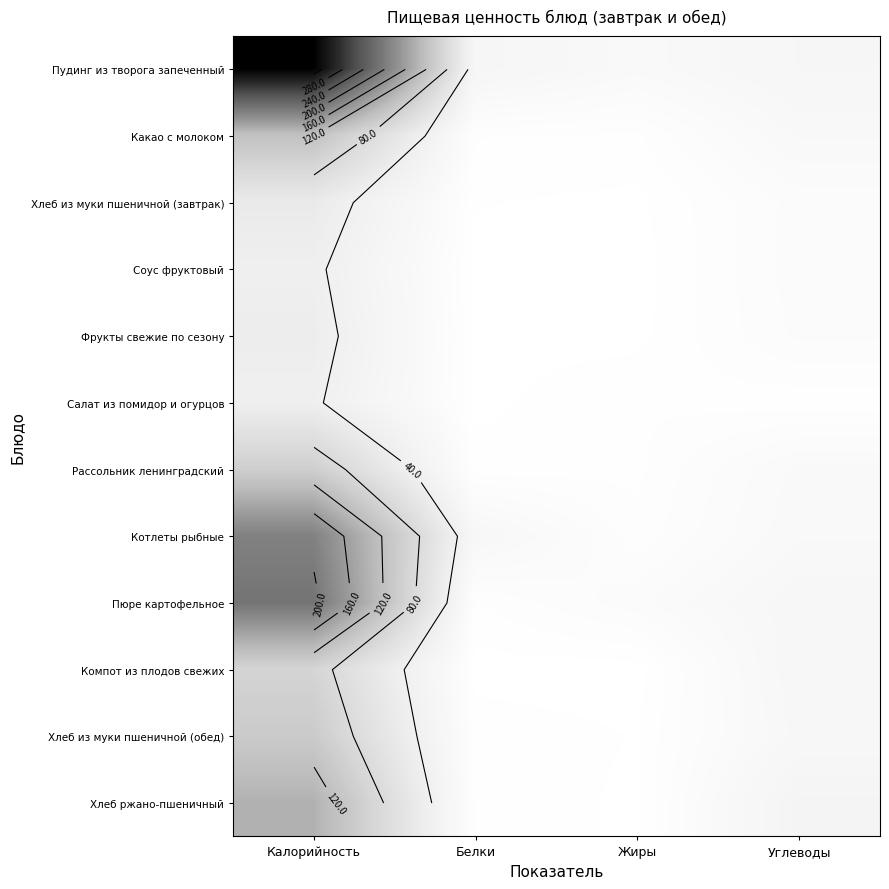

At how many categories does at least one series exceed 147?

1